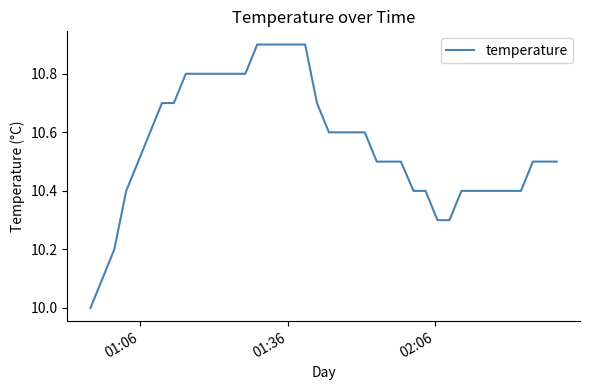

What is the smallest value displayed?

10.0